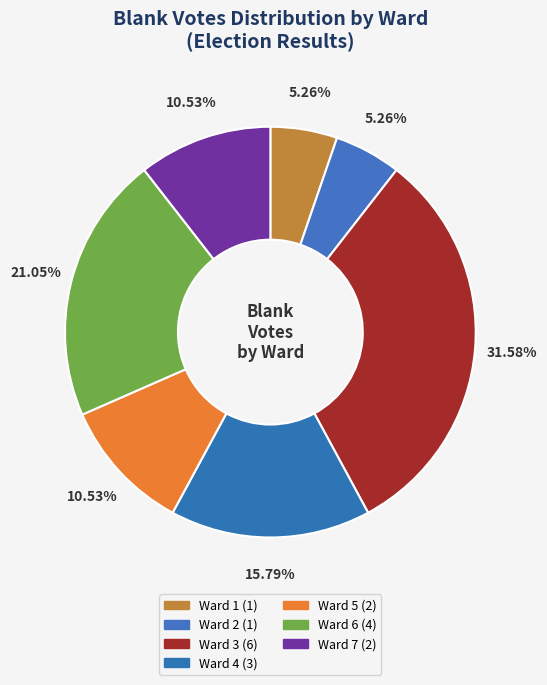

To the nearest percent, what is the difference between the largest and smallest slice percentages?

26%